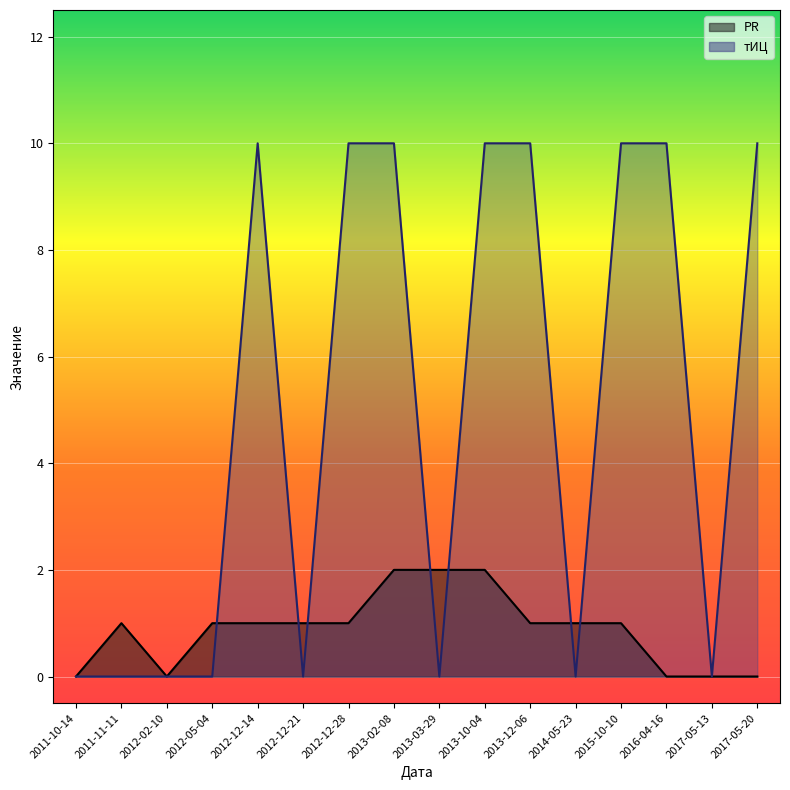

What is the total value across all series at 2017-05-20?

10